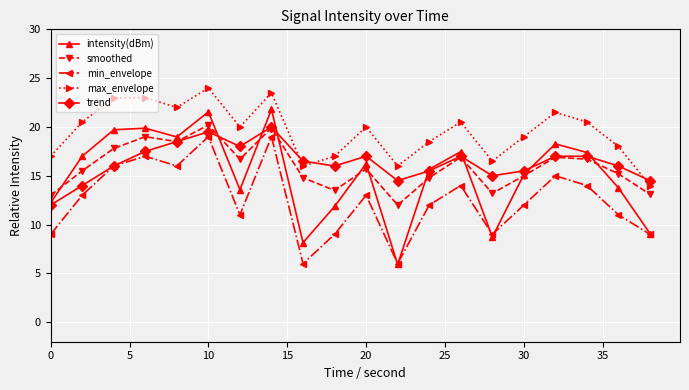

True or false: max_envelope has more than 2 points higher than both neighbors.

True